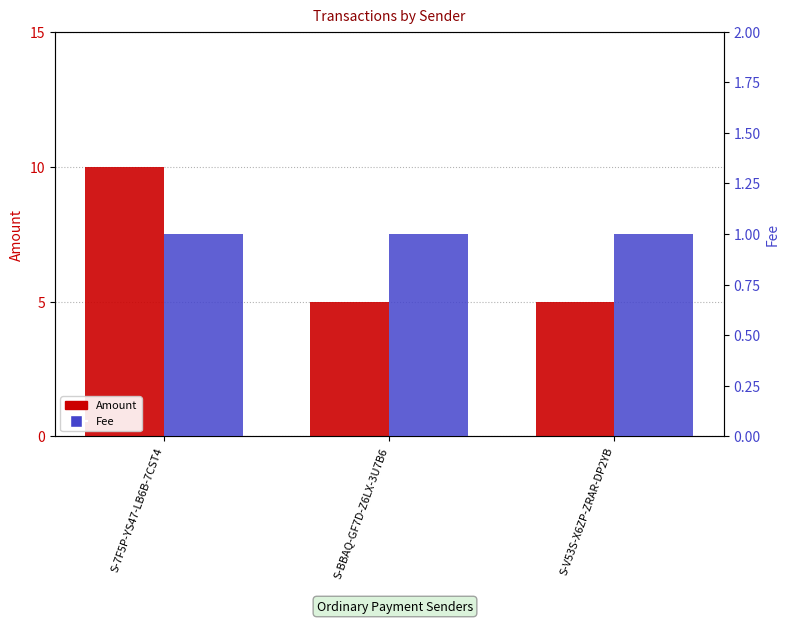

Rank the series by their average value, from lowest to highest.

Fee, Amount